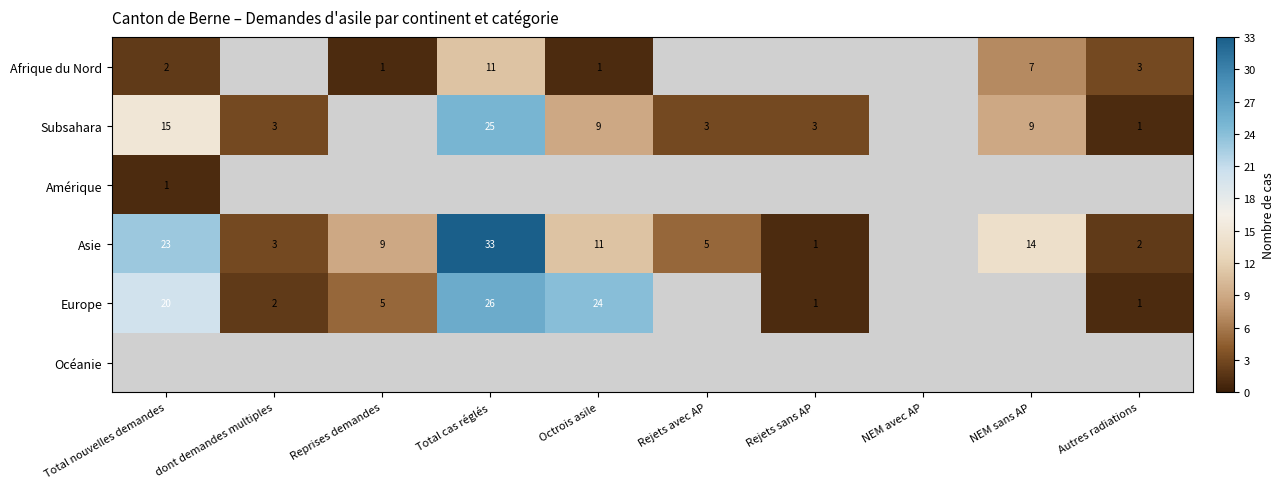

What is the sum of the Asie values at dont demandes multiples and Total nouvelles demandes?

26